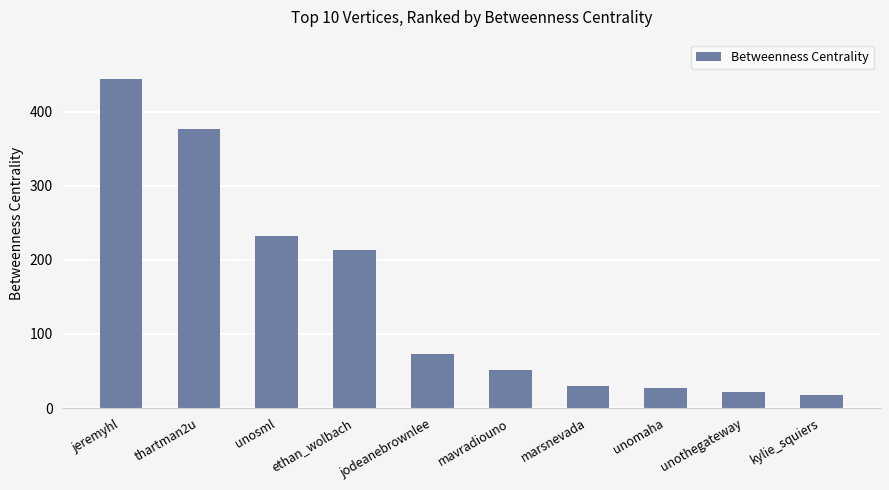

Count the number of values greater than 72.

5